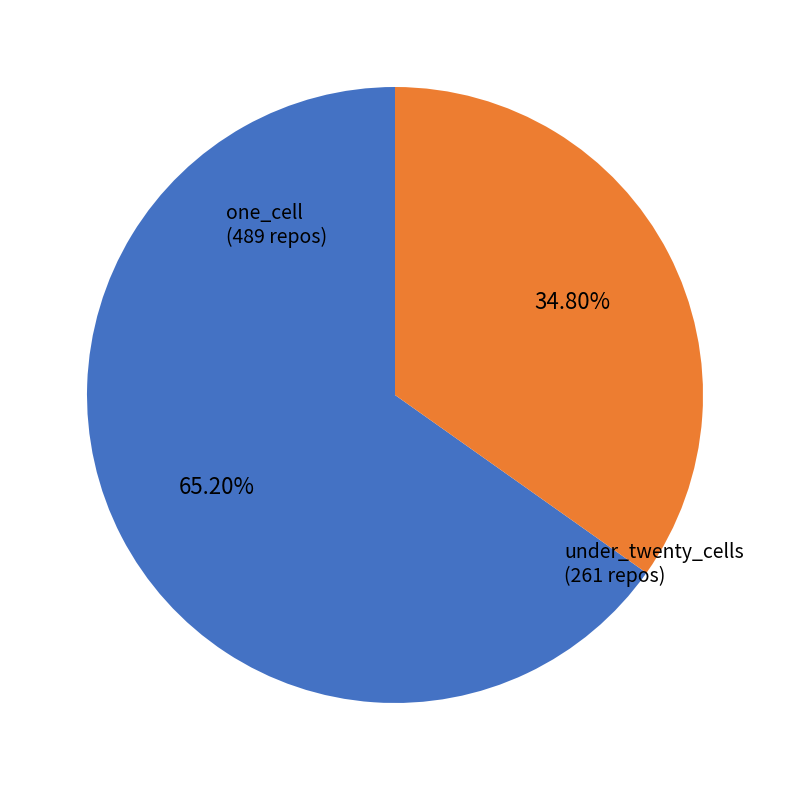

To the nearest percent, what is the average slice percentage?

50%